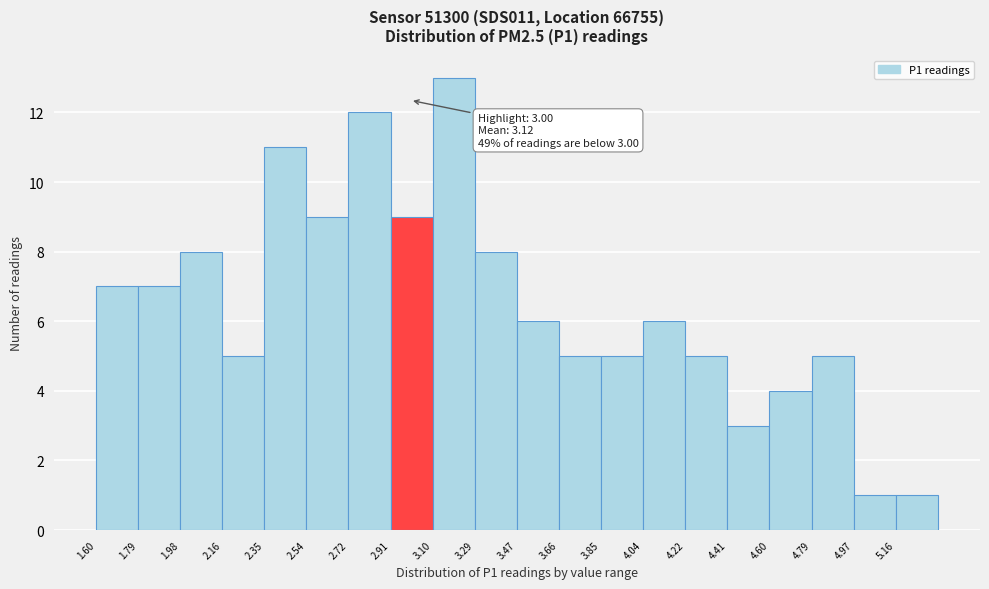

Over which range of the x-axis is the bar tallest?

3.10 to 3.28